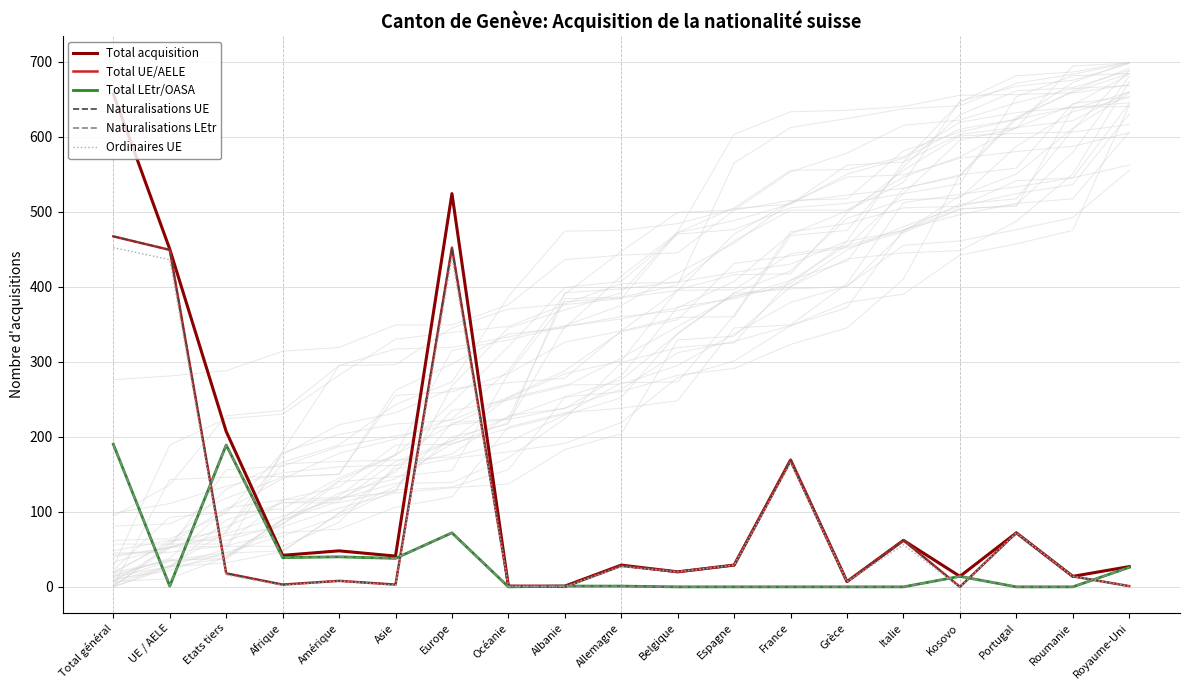

Is it true that Naturalisations UE equals 72 at Portugal?

True